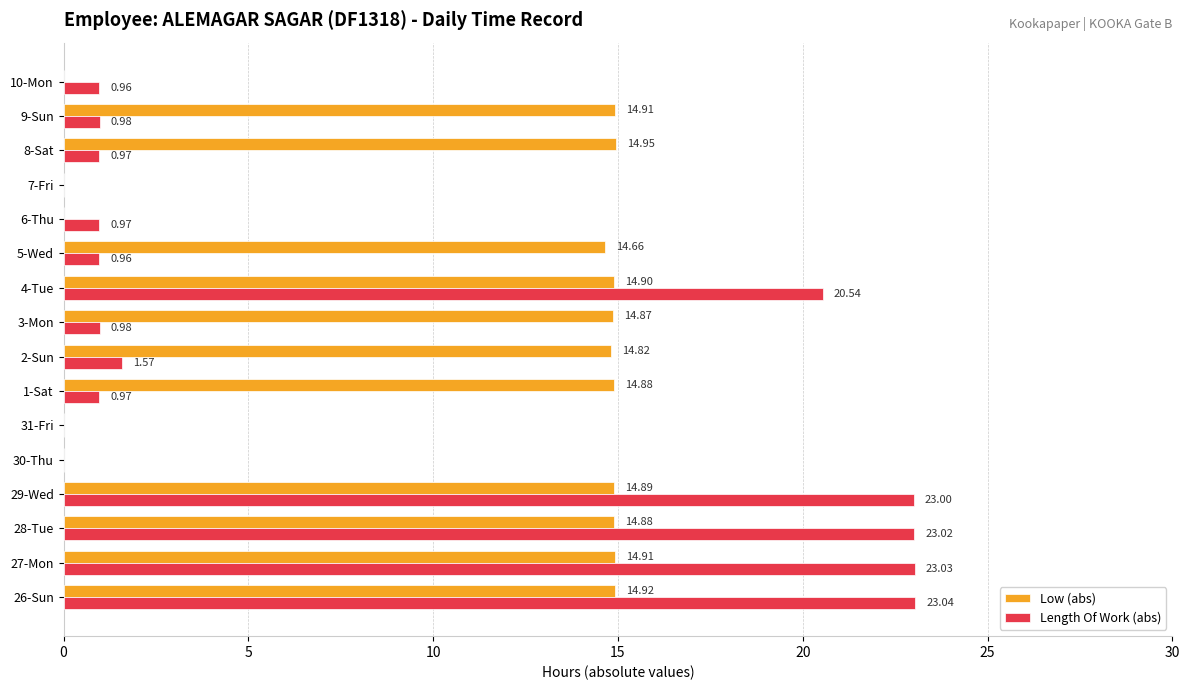

Which series has the largest total across all categories?

Low (abs)